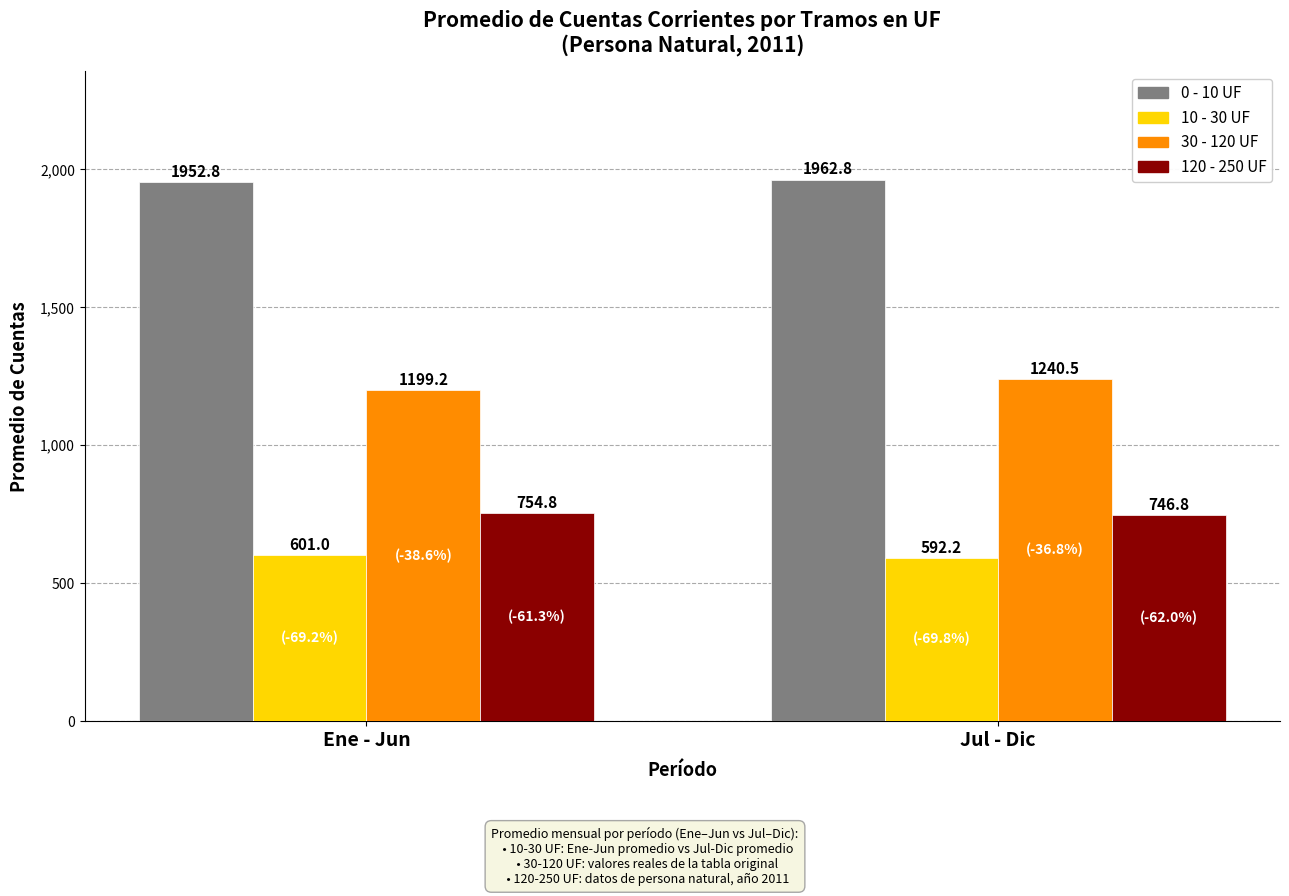

What is the average value of the 0 - 10 UF series?

1957.8